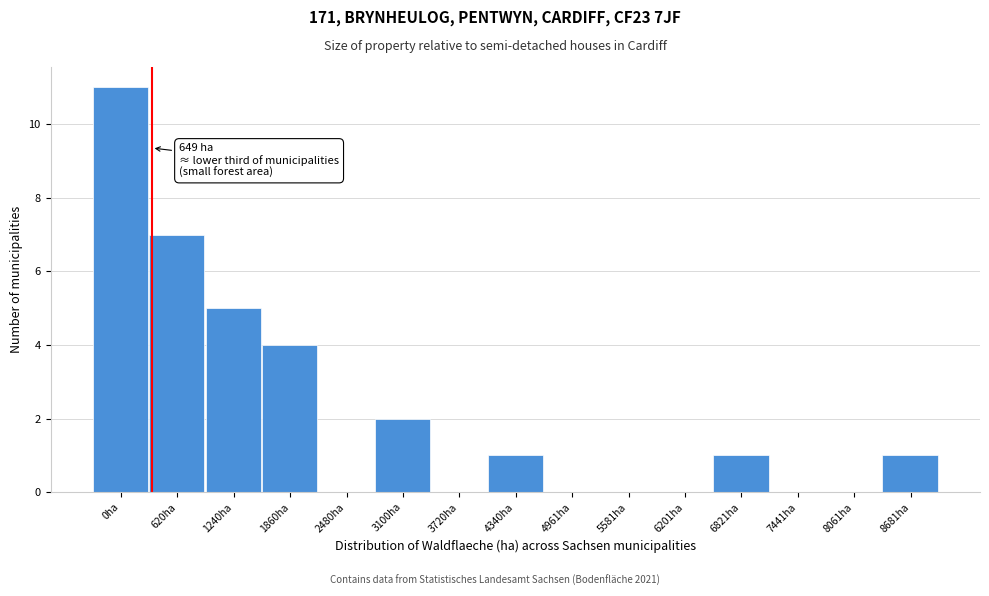

Reading left to right, transcribe all the data shown in this chart.

0ha=11	620ha=7	1240ha=5	1860ha=4	2480ha=0	3100ha=2	3720ha=0	4340ha=1	4961ha=0	5581ha=0	6201ha=0	6821ha=1	7441ha=0	8061ha=0	8681ha=1